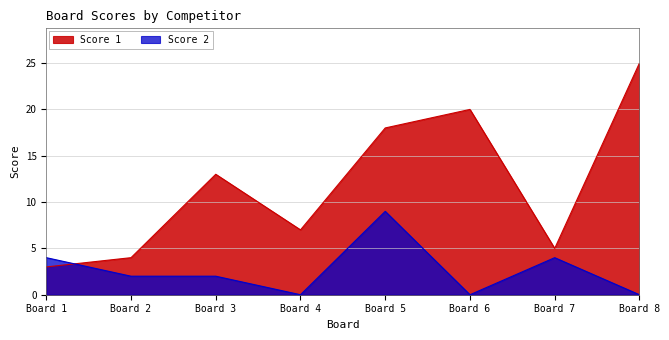

At which category is the sum across all series the highest?

Board 5